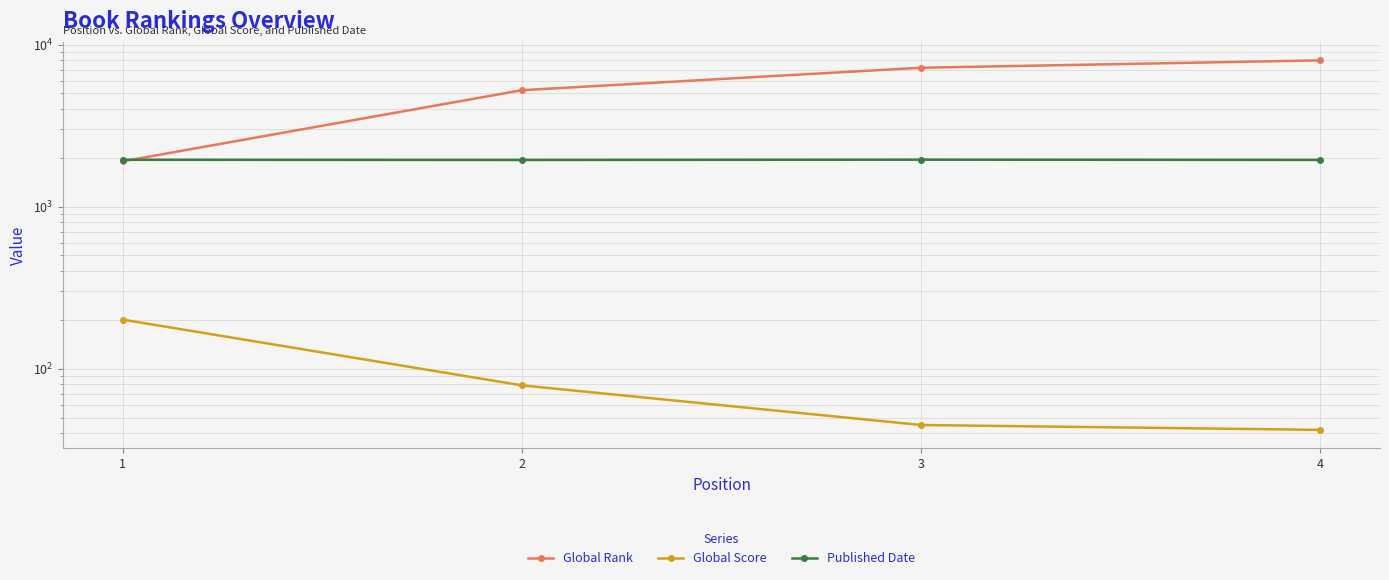

Reading left to right, transcribe all the data shown in this chart.

Global Rank: 1905	5229	7192	7987
Global Score: 201	79	45	42
Published Date: 1946	1941	1949	1942